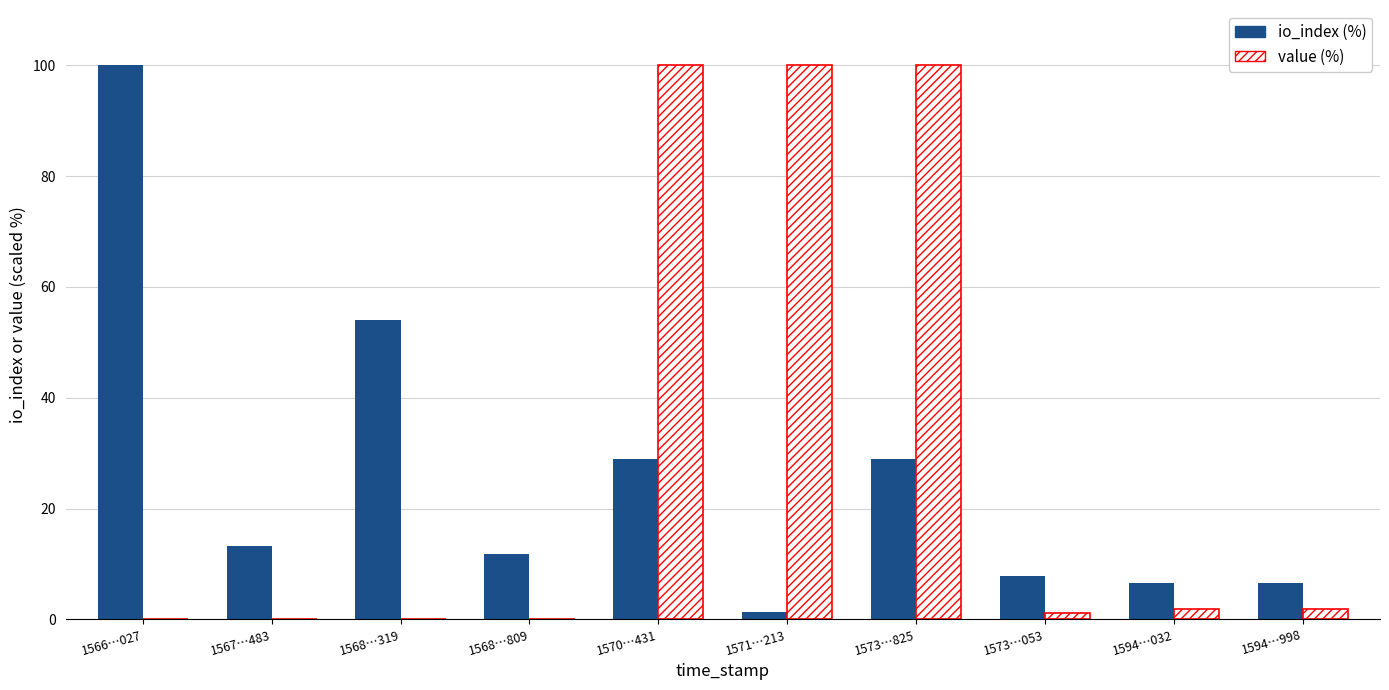

What is the greatest value displayed?

100.0